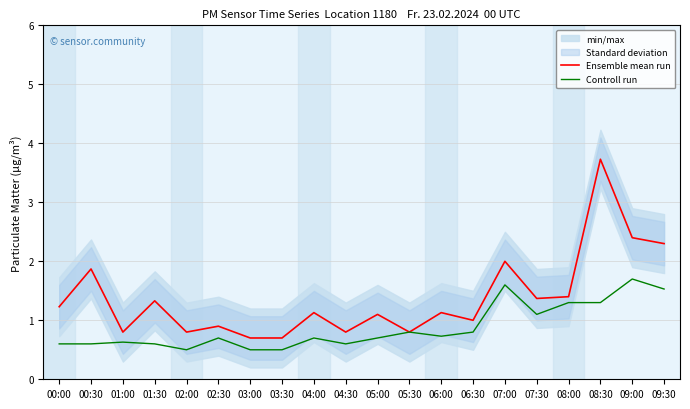

Reading left to right, extract all data points from this chart.

Ensemble mean run: 00:00=1.2	00:30=1.9	01:00=0.8	01:30=1.3	02:00=0.8	02:30=0.9	03:00=0.7	03:30=0.7	04:00=1.1	04:30=0.8	05:00=1.1	05:30=0.8	06:00=1.1	06:30=1.0	07:00=2.0	07:30=1.4	08:00=1.4	08:30=3.7	09:00=2.4	09:30=2.3
Controll run: 00:00=0.6	00:30=0.6	01:00=0.6	01:30=0.6	02:00=0.5	02:30=0.7	03:00=0.5	03:30=0.5	04:00=0.7	04:30=0.6	05:00=0.7	05:30=0.8	06:00=0.7	06:30=0.8	07:00=1.6	07:30=1.1	08:00=1.3	08:30=1.3	09:00=1.7	09:30=1.5